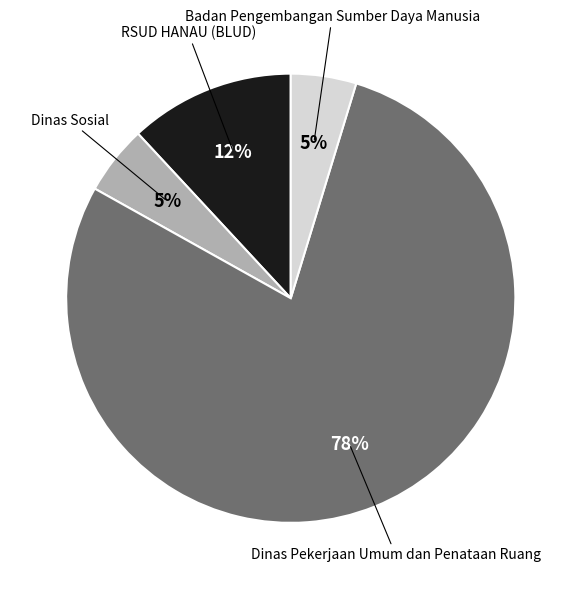

To the nearest percent, what is the average slice percentage?

25%